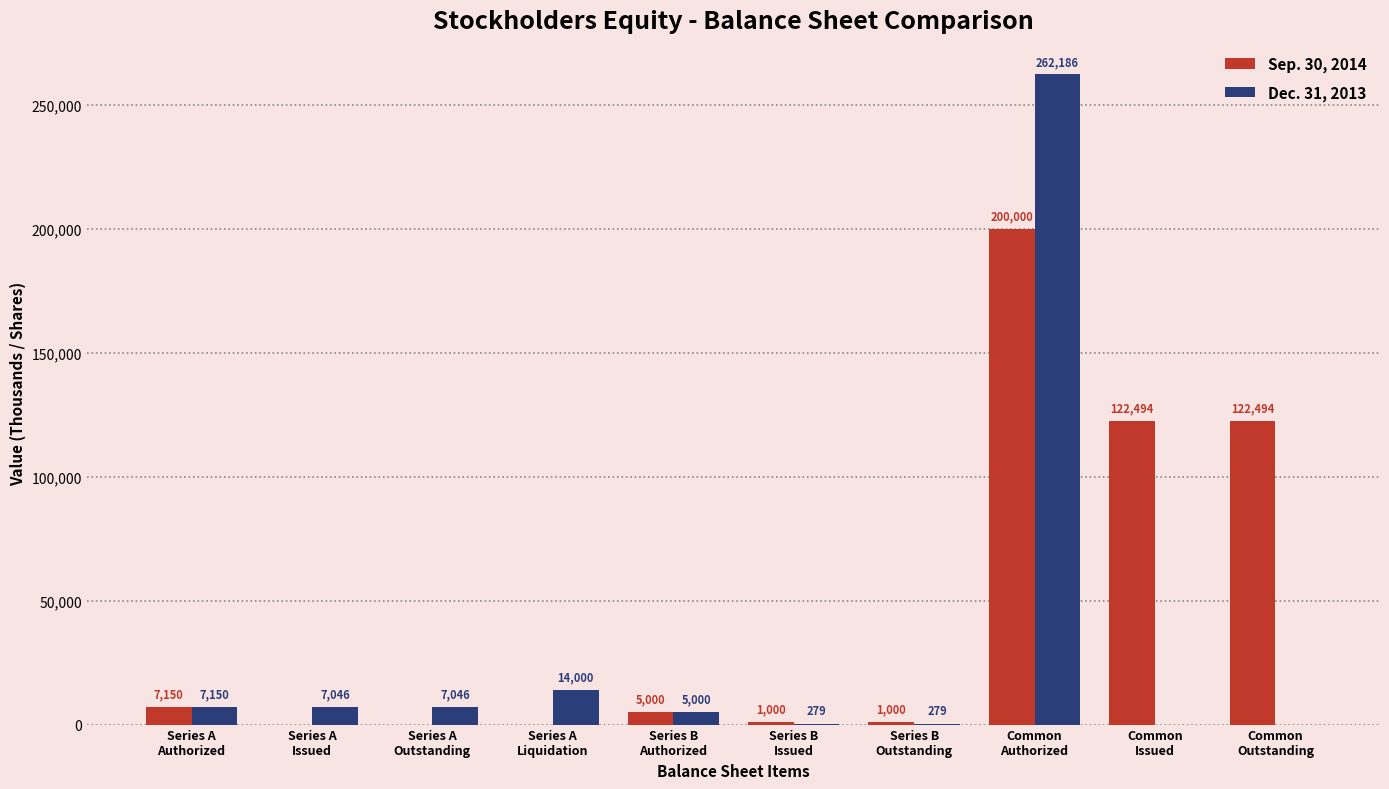

What is the maximum value shown in the chart?

262186